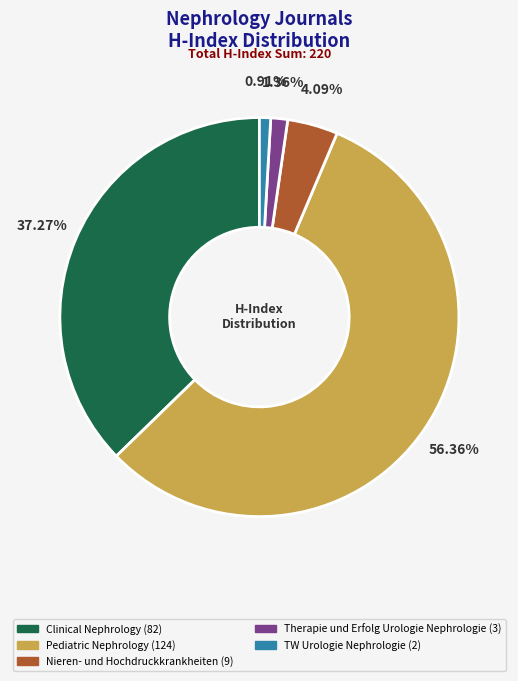

The TW Urologie Nephrologie slice represents 11% of the pie. True or false?

False